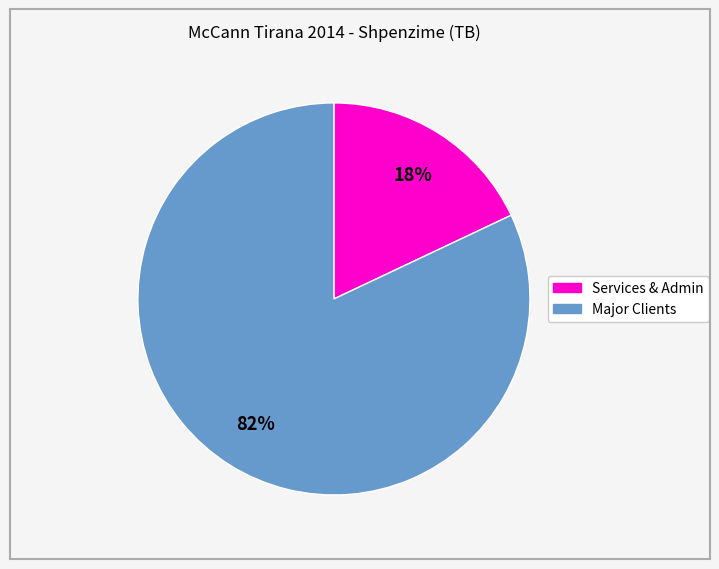

To the nearest percent, what is the difference between the largest and smallest slice percentages?

64%